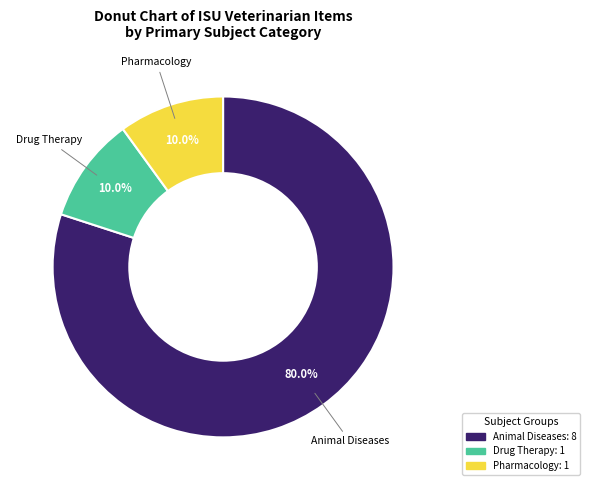

Is there any slice that represents more than half of the pie?

Yes